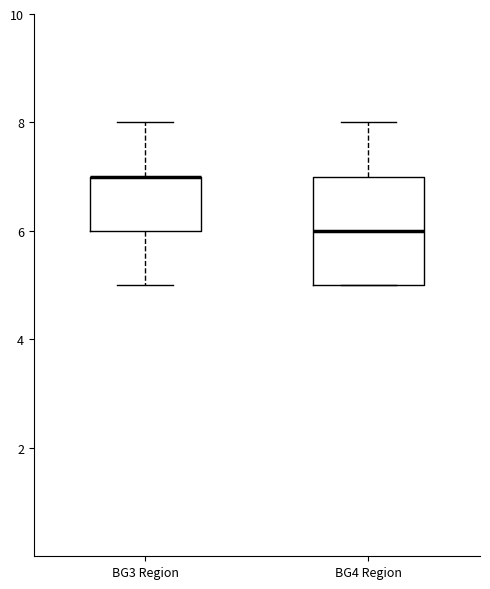

Where is the lower edge of the box for BG3 Region on the y-axis? The values are not printed on the chart, so give them approximately, as read against the axis.

6